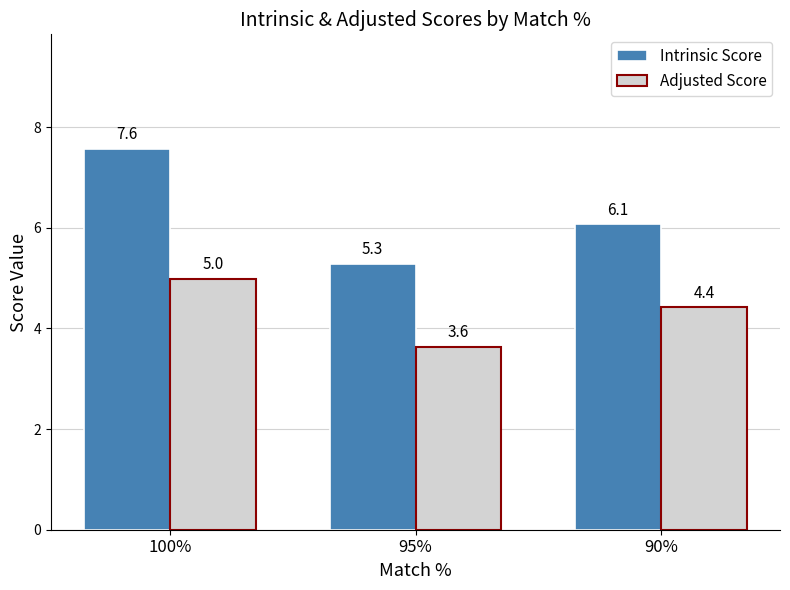

What is the difference between the second highest and minimum values in the Intrinsic Score series?

0.8